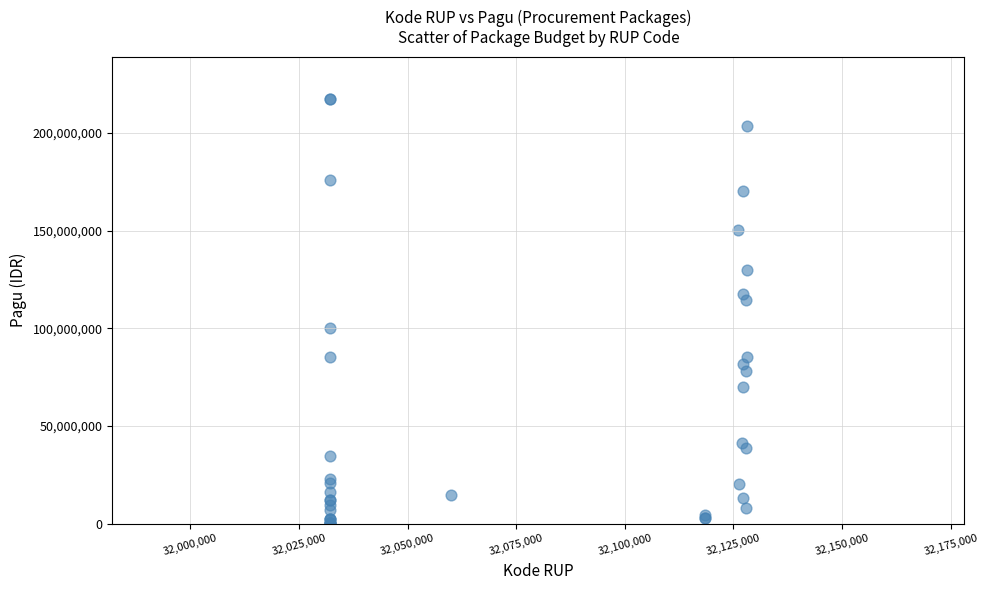

What Y value in the scatter plot is closest to 108830000?

114296000